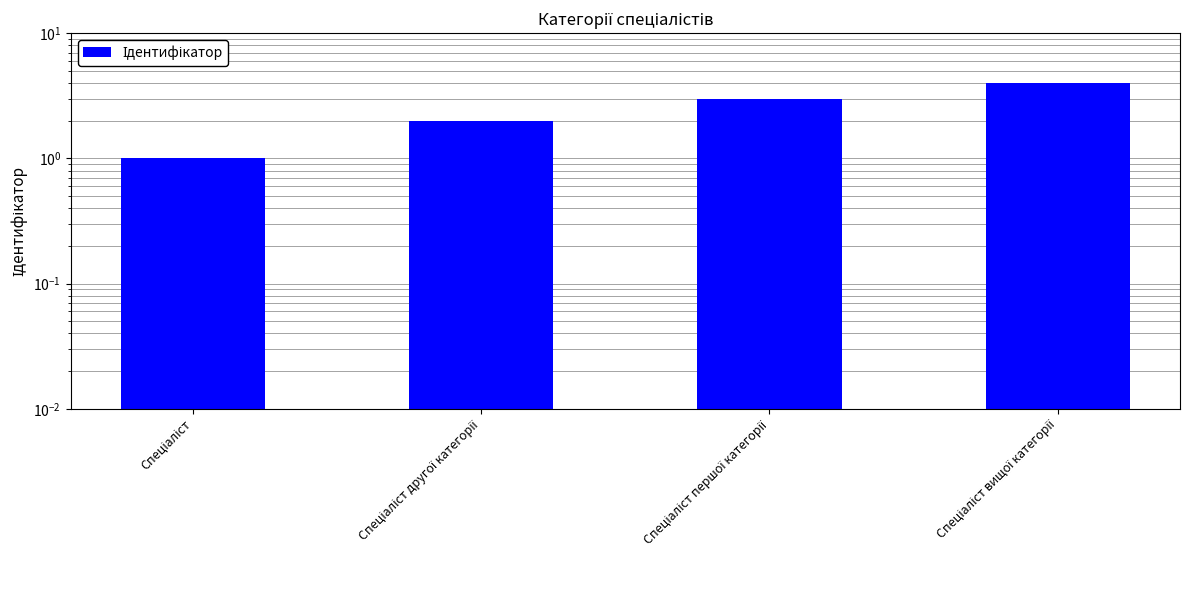

How many values are below 3?

2